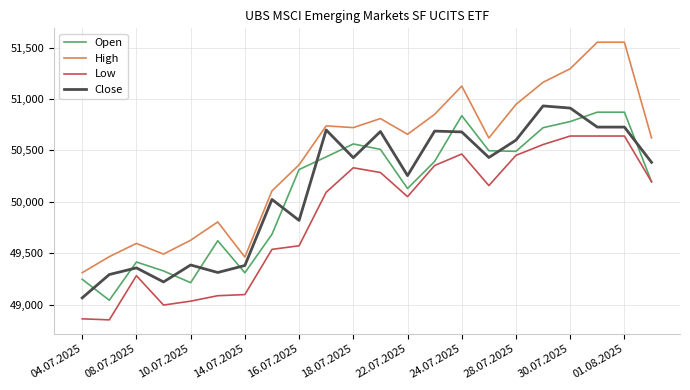

True or false: Close and High cross at least once.

False